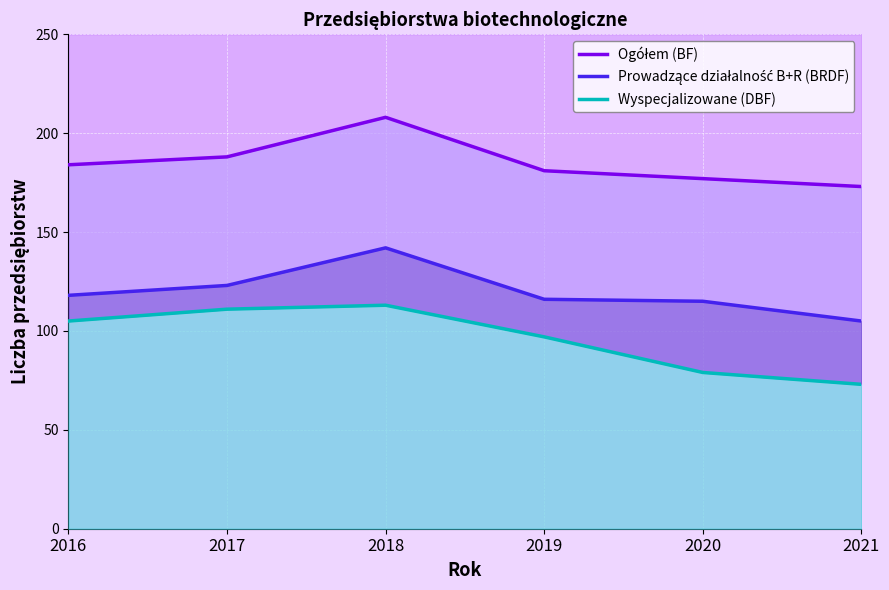

What is the sum of all Ogółem (BF) values?

1111